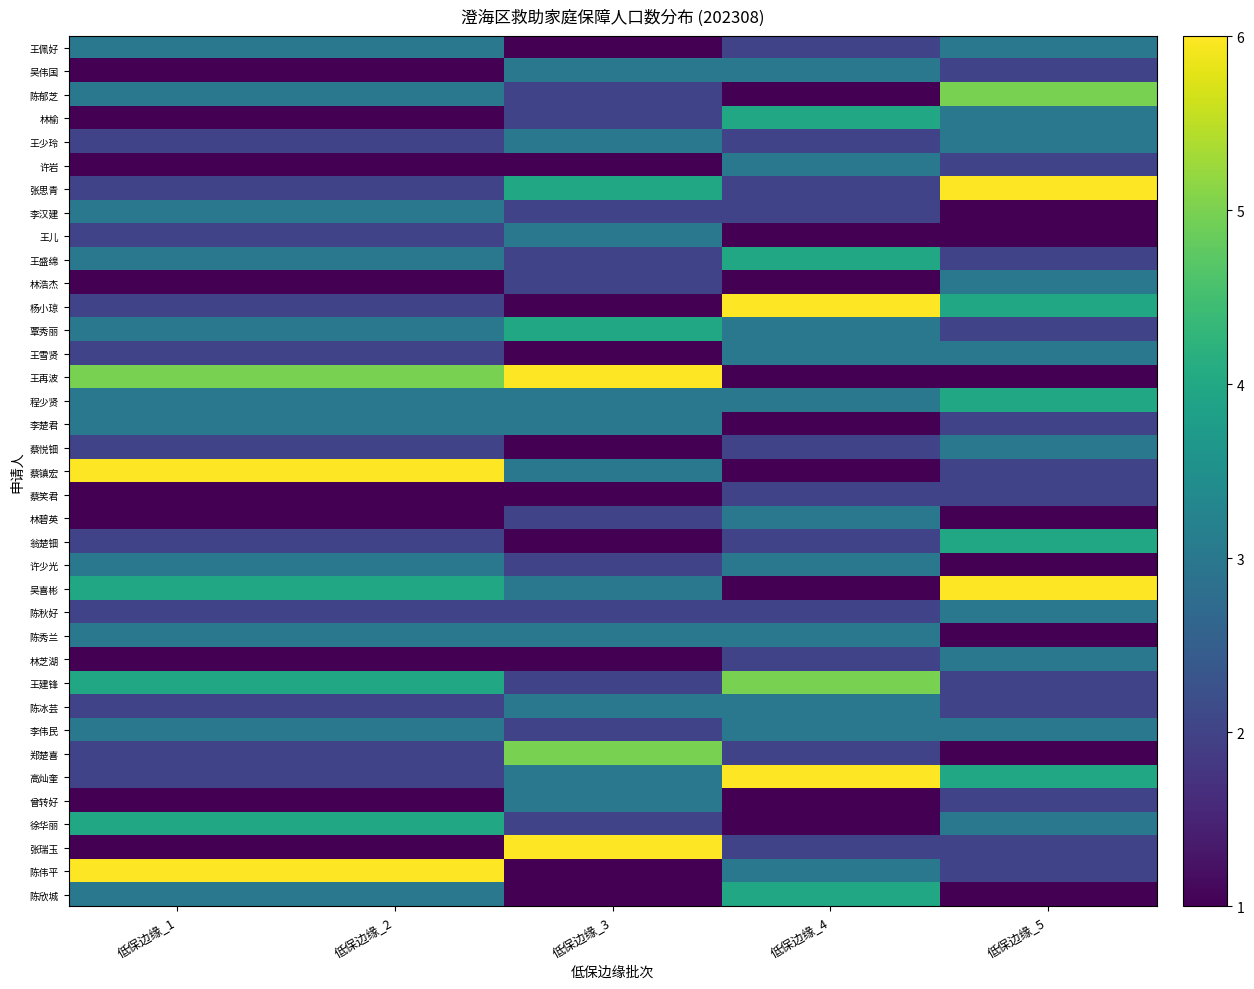

Rank the series by their maximum value, from lowest to highest.

蔡笑君, 王佩好, 吴伟国, 王少玲, 许岩, 李汉建, 王儿, 林浩杰, 王雪贤, 李楚君, 蔡悦钿, 林碧英, 许少光, 陈秋好, 陈秀兰, 林芝湖, 陈冰芸, 李伟民, 曾转好, 林榆, 王盛绵, 覃秀丽, 程少贤, 翁楚钿, 徐华丽, 陈欣城, 陈郁芝, 王建锋, 郑楚喜, 张思青, 杨小琼, 王再波, 蔡镇宏, 吴喜彬, 高灿奎, 张瑞玉, 陈伟平